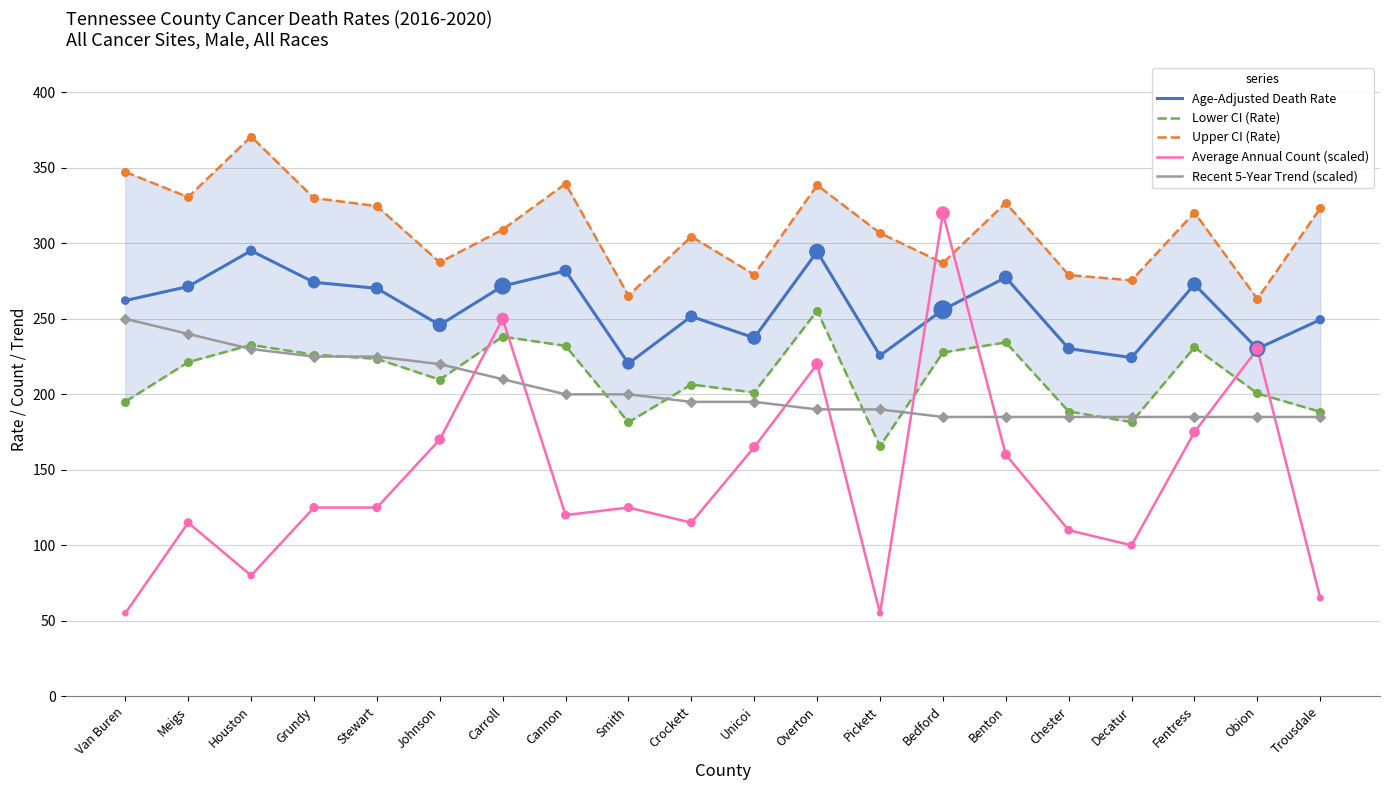

At which category is the sum across all series the highest?

Overton